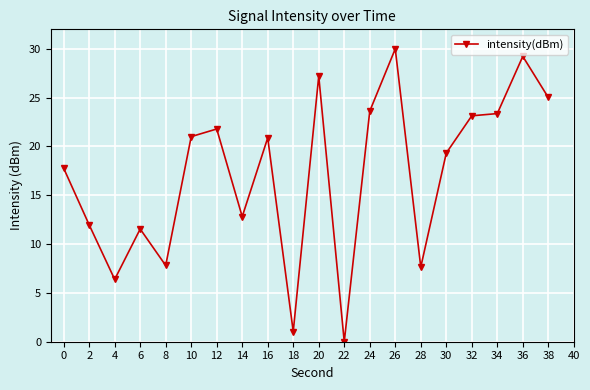

What is the difference between the second highest and second lowest values?

28.2